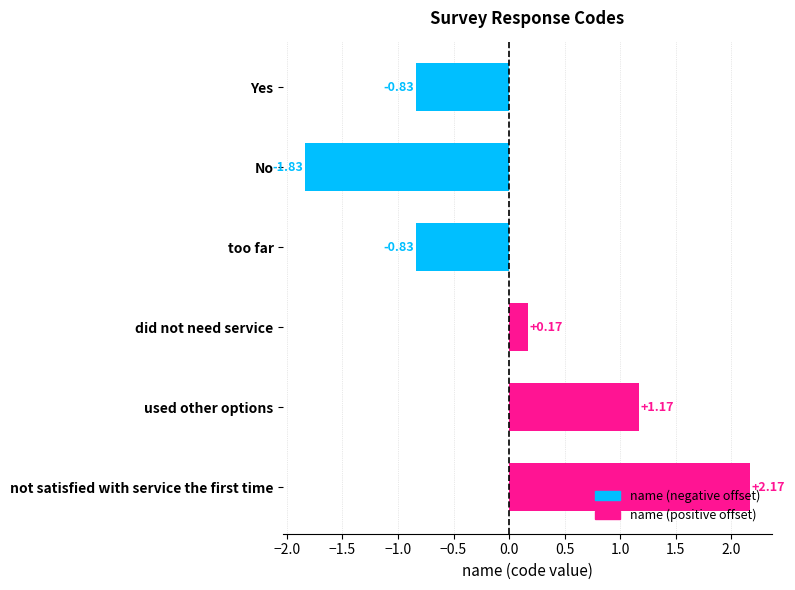

What is the difference between the second highest and second lowest values?

2.0